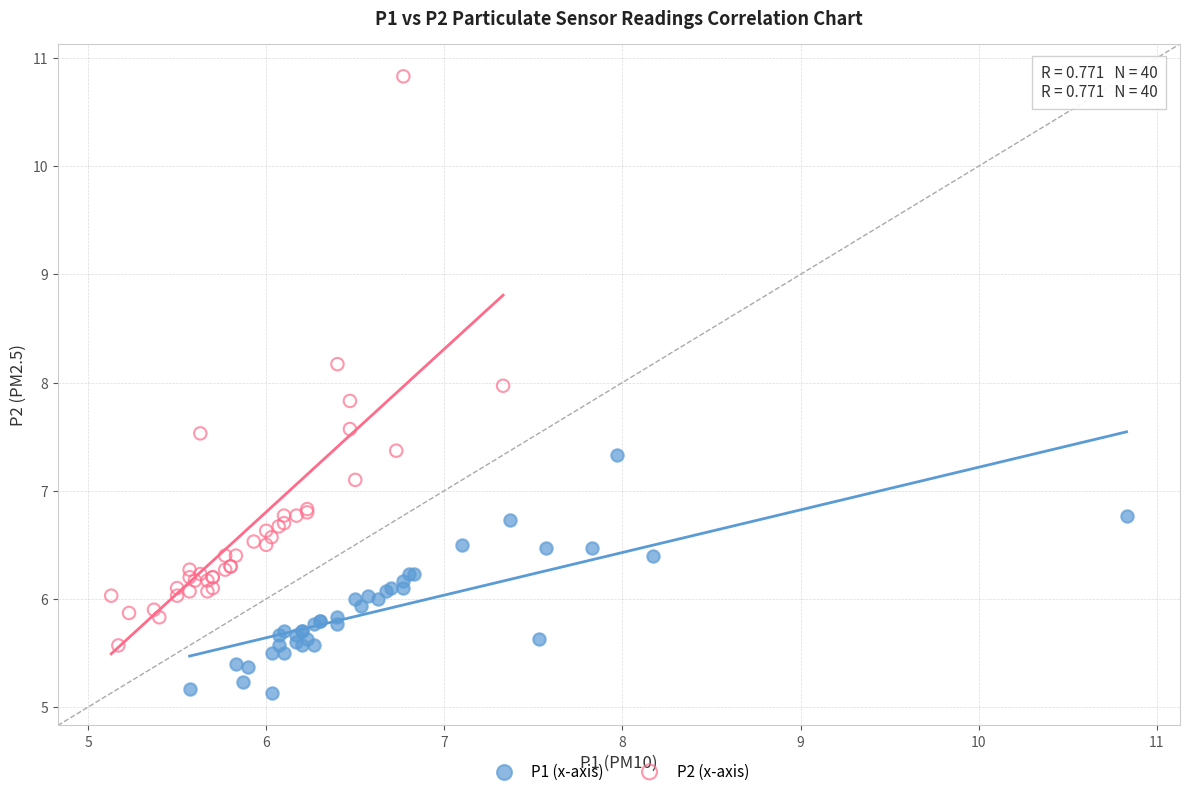

Which series contains the highest Y value?

P2 (x-axis)